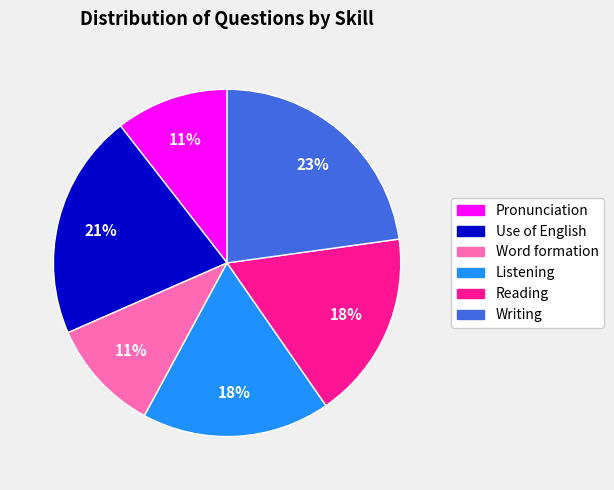

What is the largest slice in the pie chart?

Writing